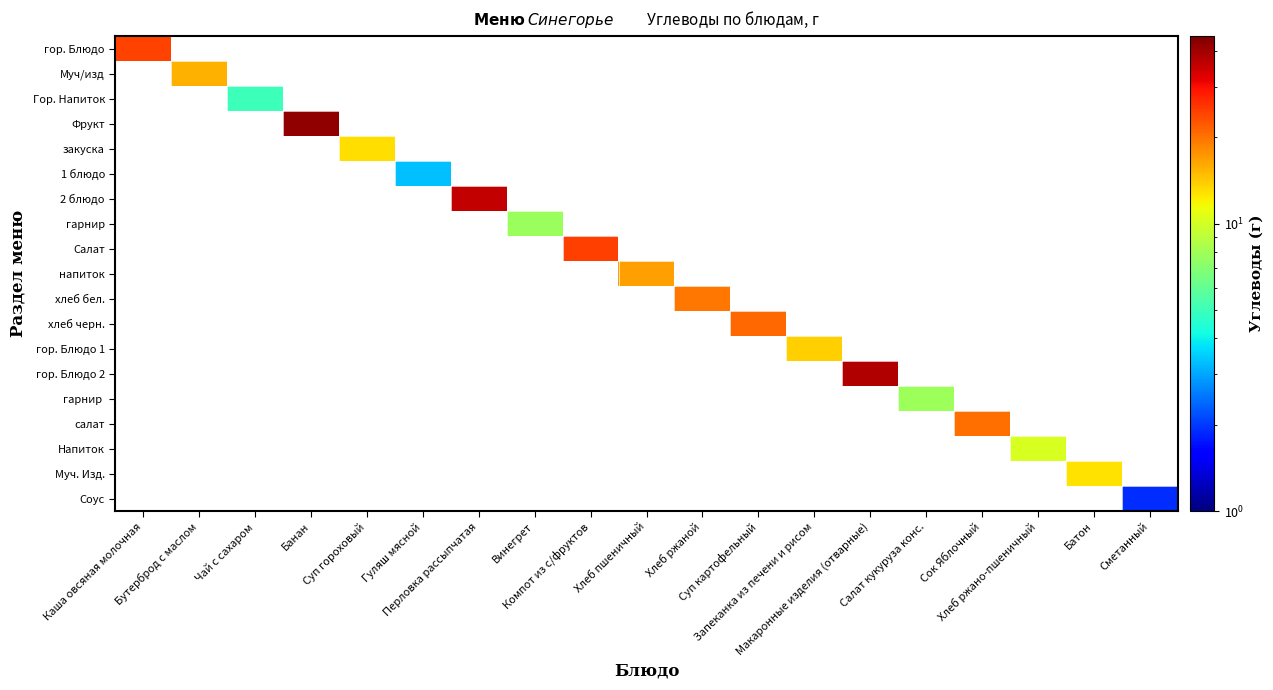

At which category does the chart reach its minimum across all series?

Сметанный